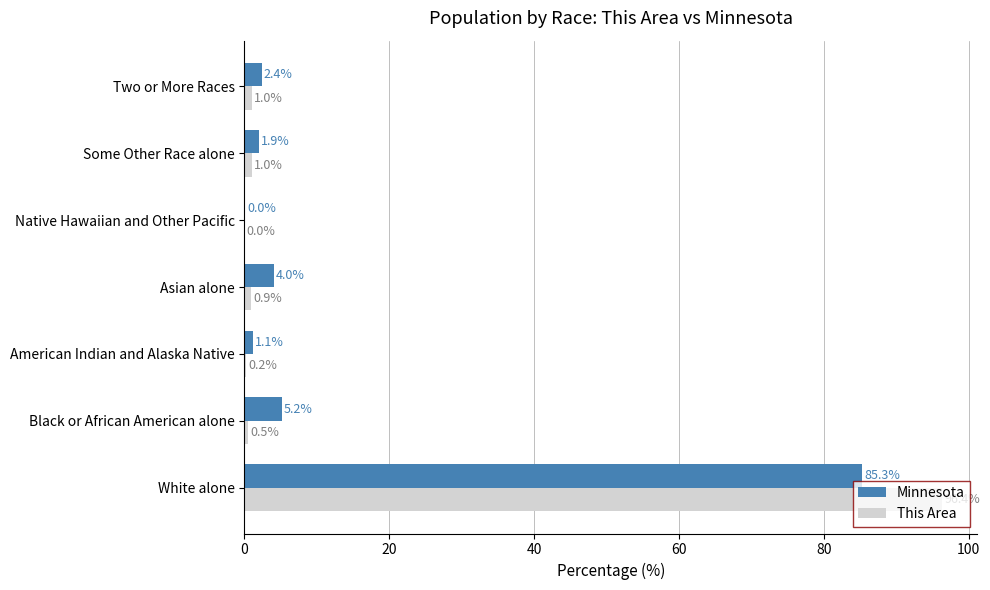

True or false: Minnesota has a value of 51.8 at White alone.

False